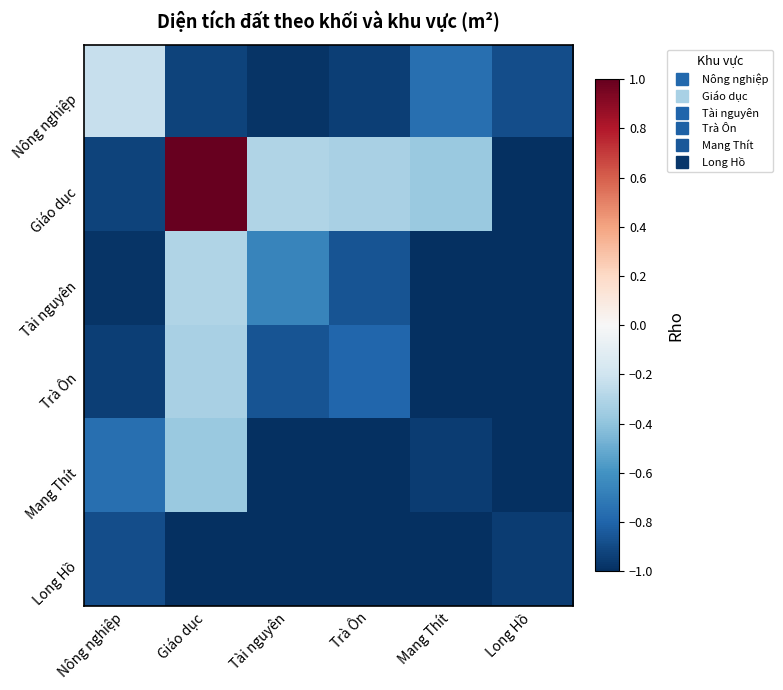

At which category does the chart reach its peak across all series?

Giáo dục